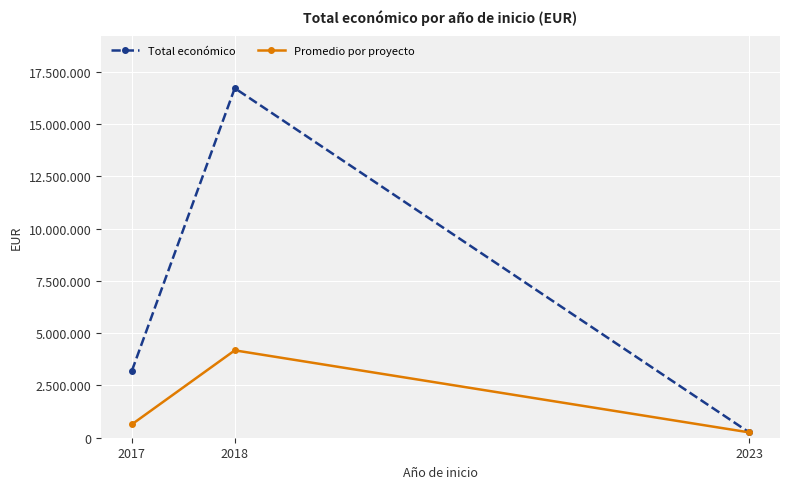

Between 2018 and 2023, which series saw the biggest shift?

Total económico